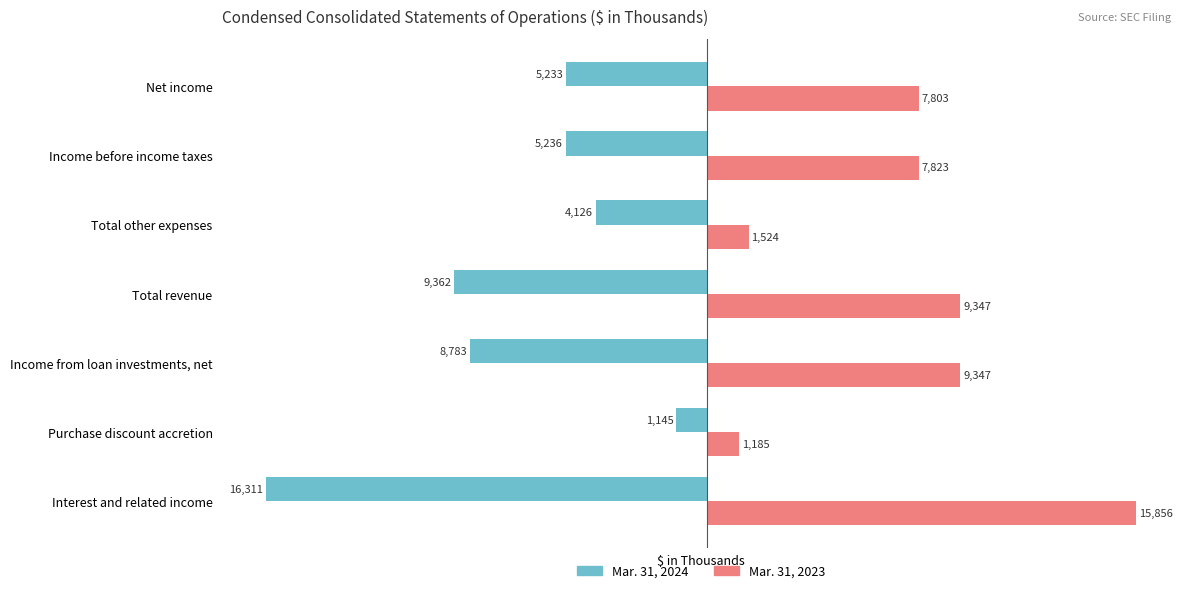

What is the total value across all series at Purchase discount accretion?

40